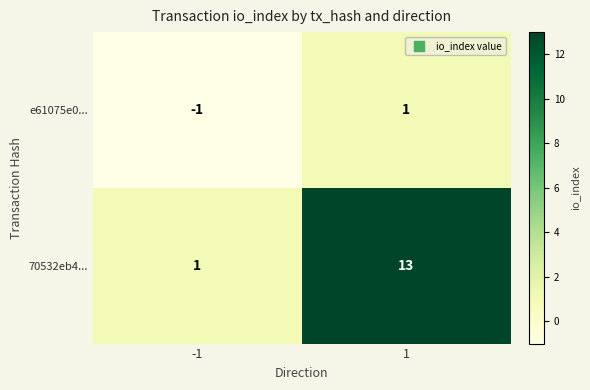

What is the sum of all 70532eb4... values?

14